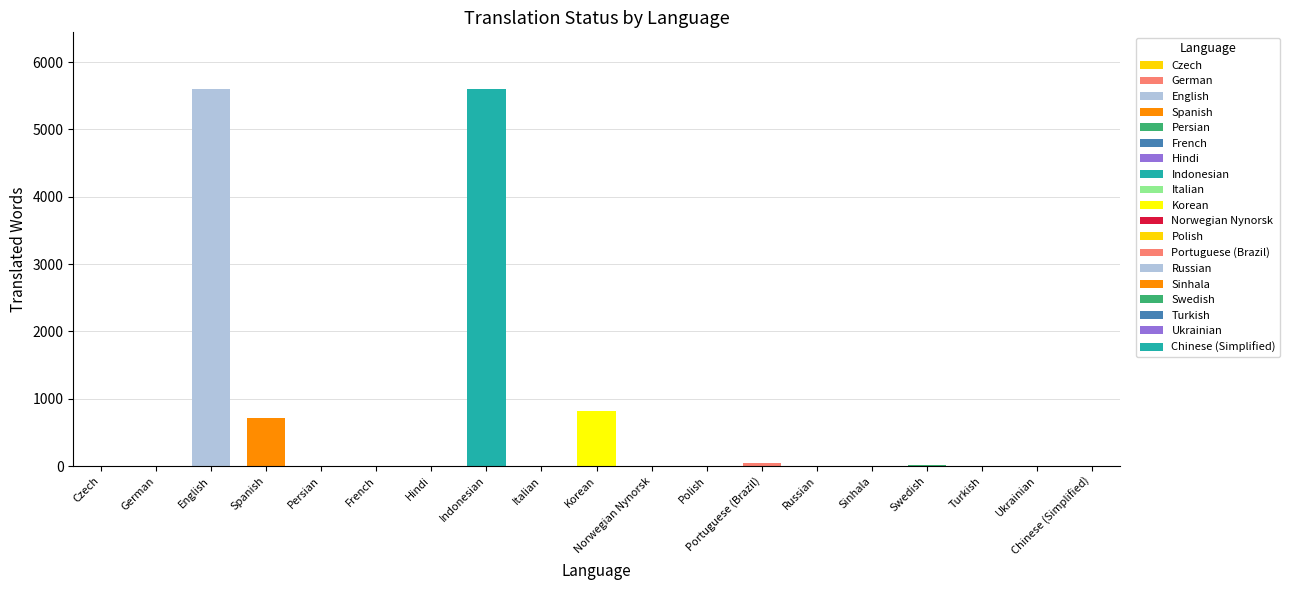

Which category has the lowest value across all series?

Czech